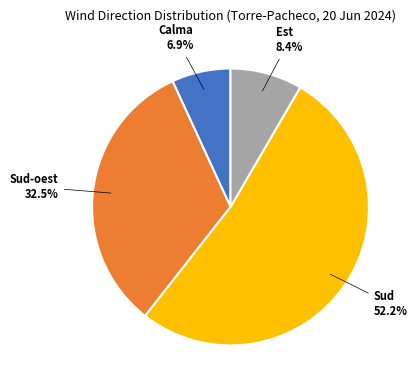

Is there a majority slice in this chart?

Yes